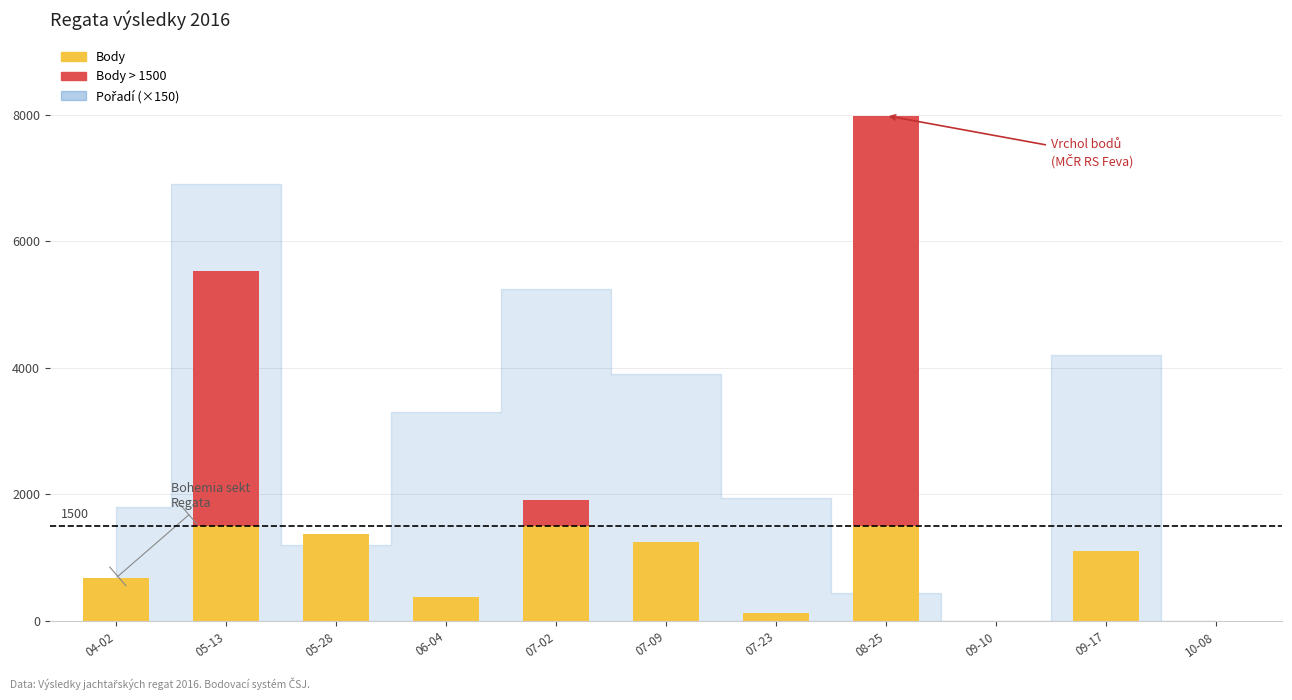

Does the chart contain any negative values?

No